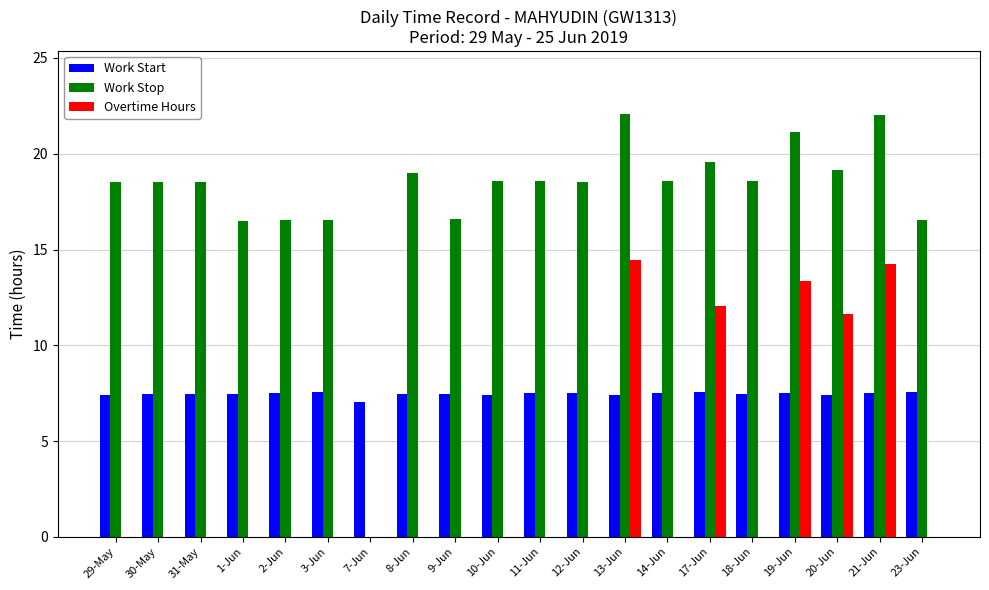

Is the value of Work Stop at 29-May greater than the value of Overtime Hours at 7-Jun?

Yes